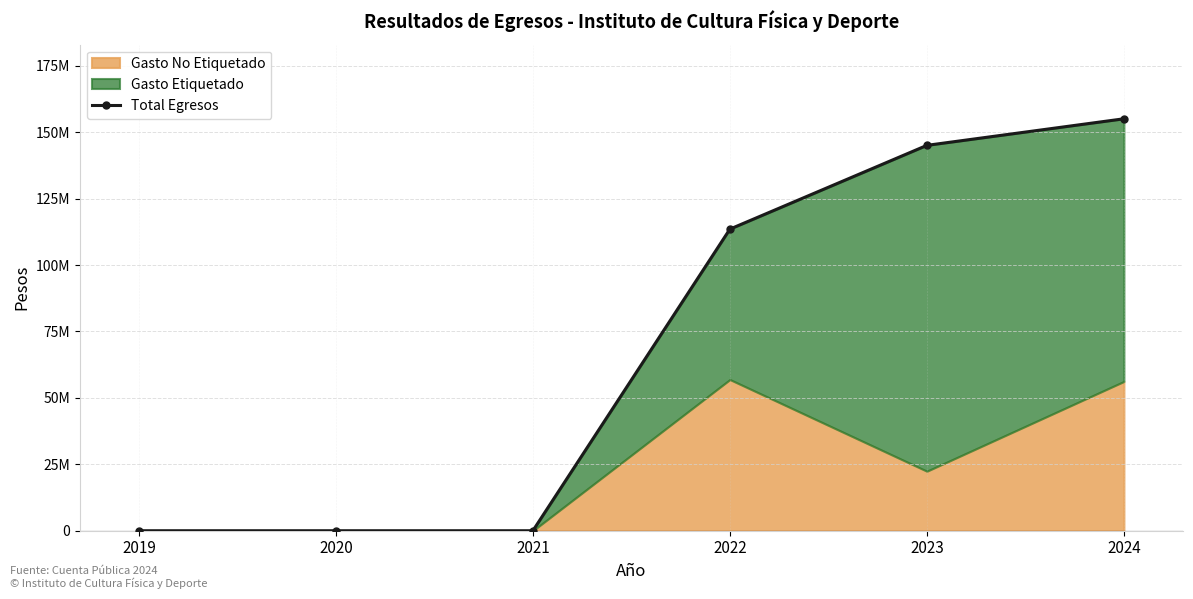

What is the value of the 6th point from the left?

155069455.3